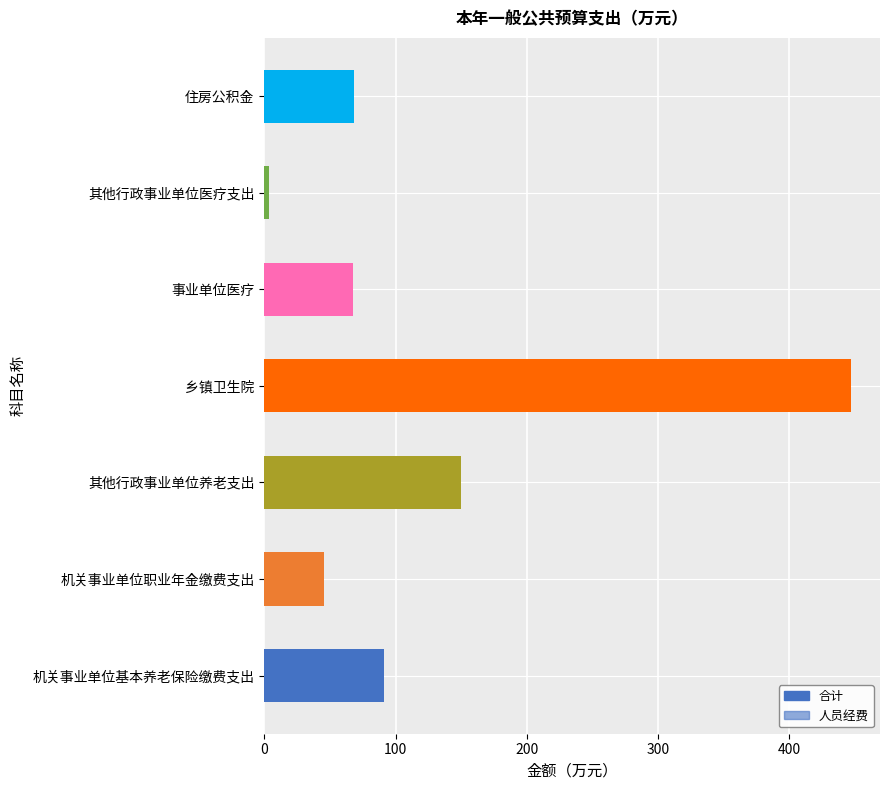

What is the value of the 人员经费 bar at the 2nd from the left?

45.7